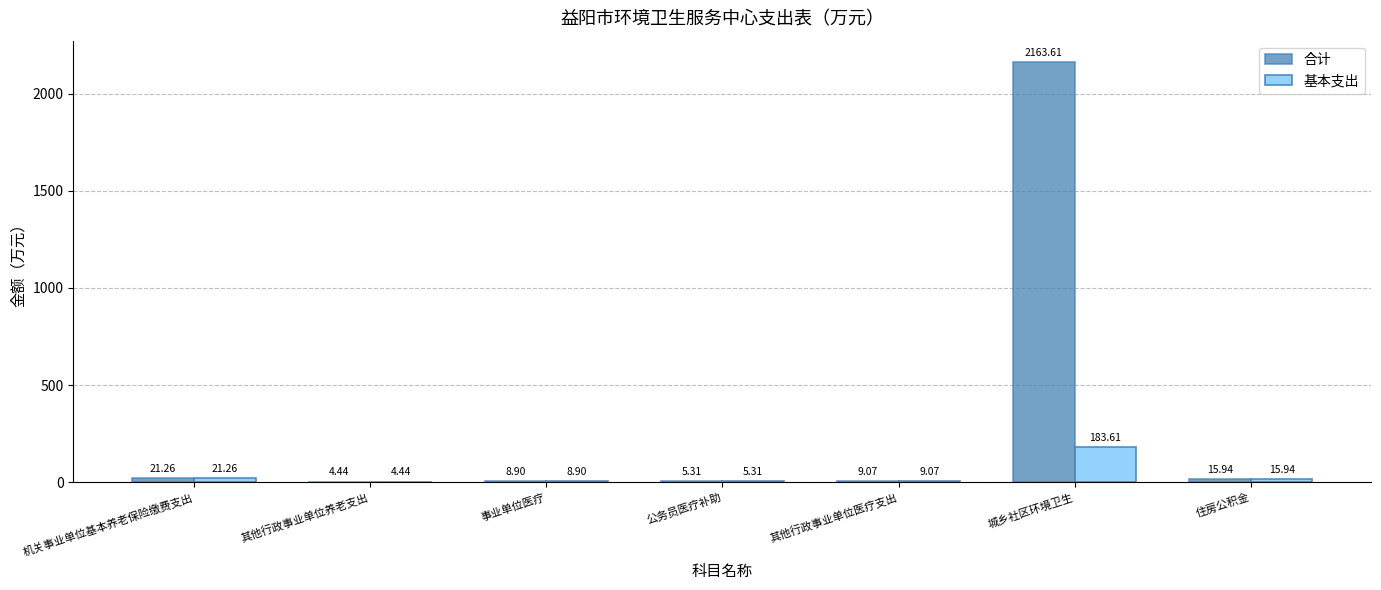

Where does the 合计 series first go above 9?

机关事业单位基本养老保险缴费支出